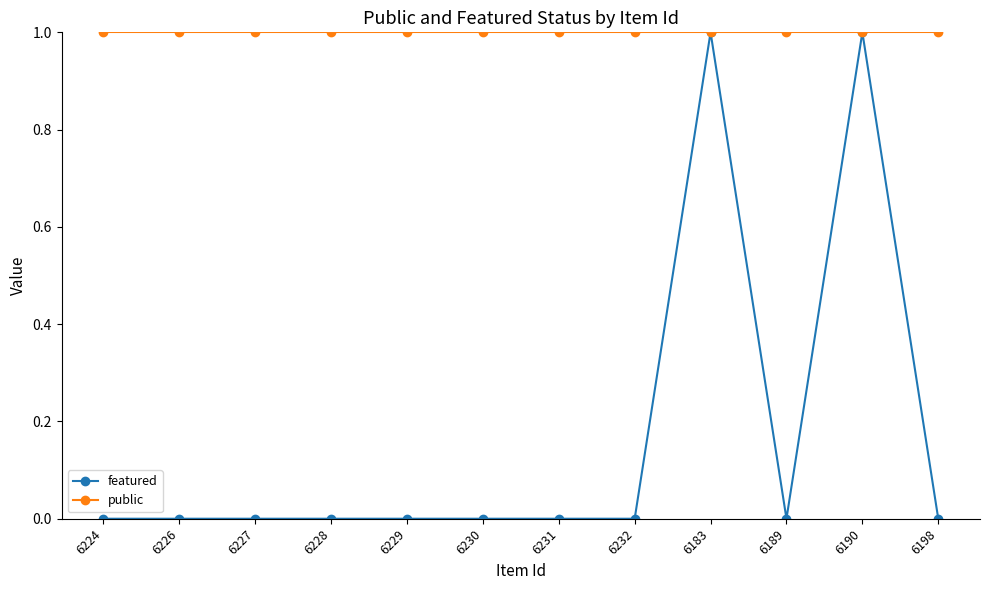

Which series has the largest total across all categories?

public